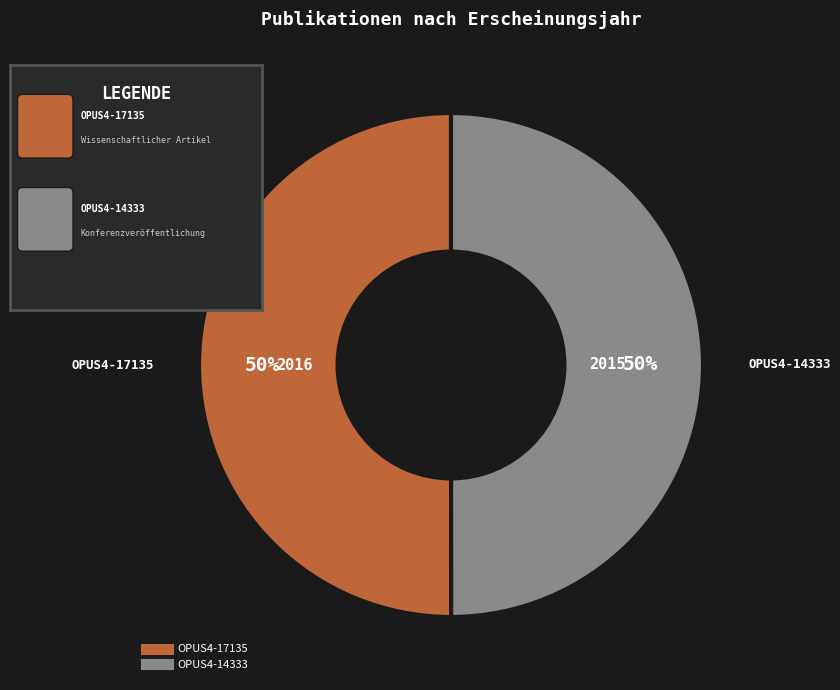

To the nearest percent, what is the combined percentage of OPUS4-17135 and OPUS4-14333?

100%